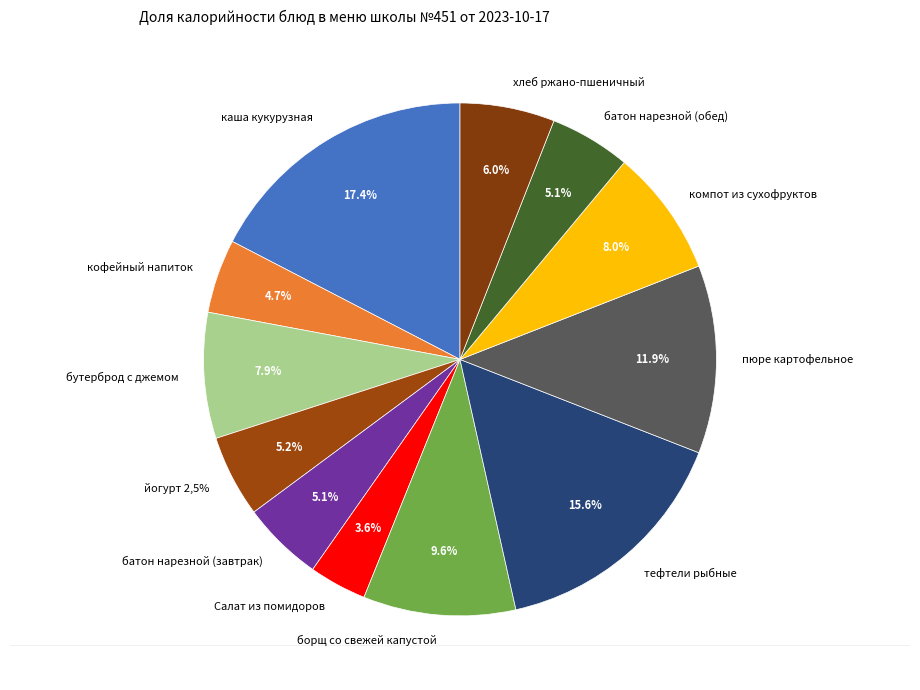

Which category has the biggest portion of the pie?

каша кукурузная